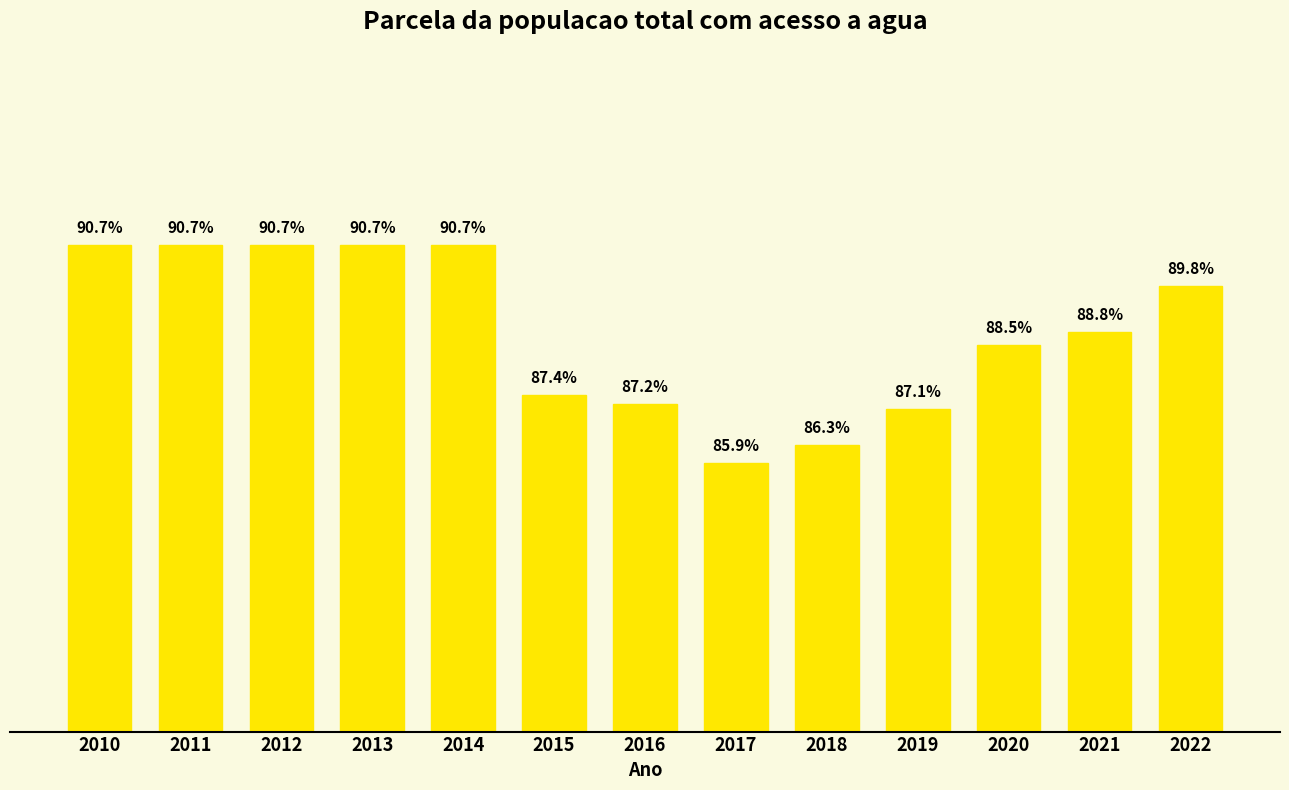

Is it true that the value at 2012 is 1.3?

False